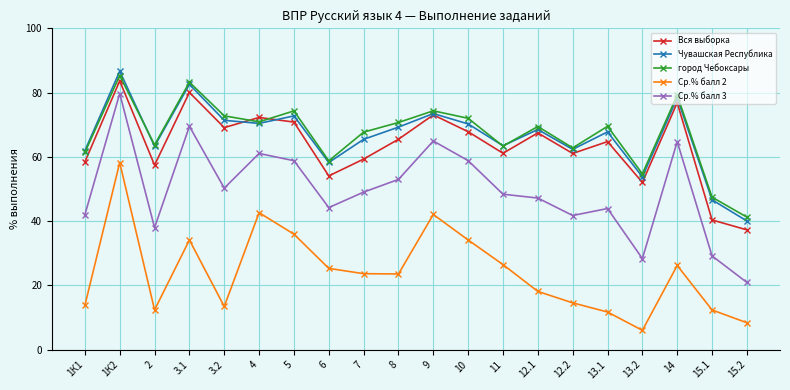

The value of Вся выборка at 13.1 is 13.8. True or false?

False